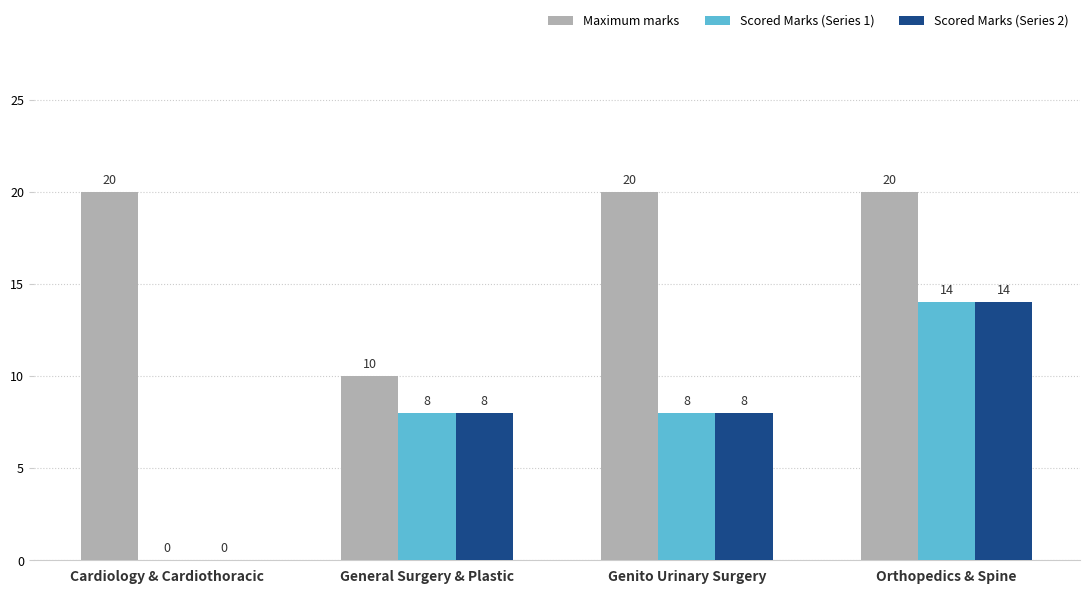

Count the Scored Marks (Series 1) values in the range 8 to 14.

3